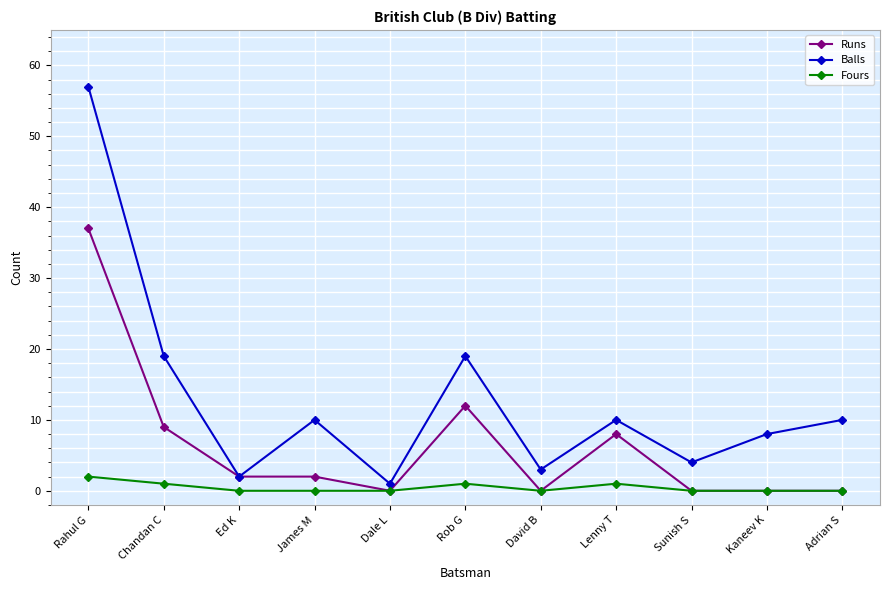

What position from the right is Chandan C?

10